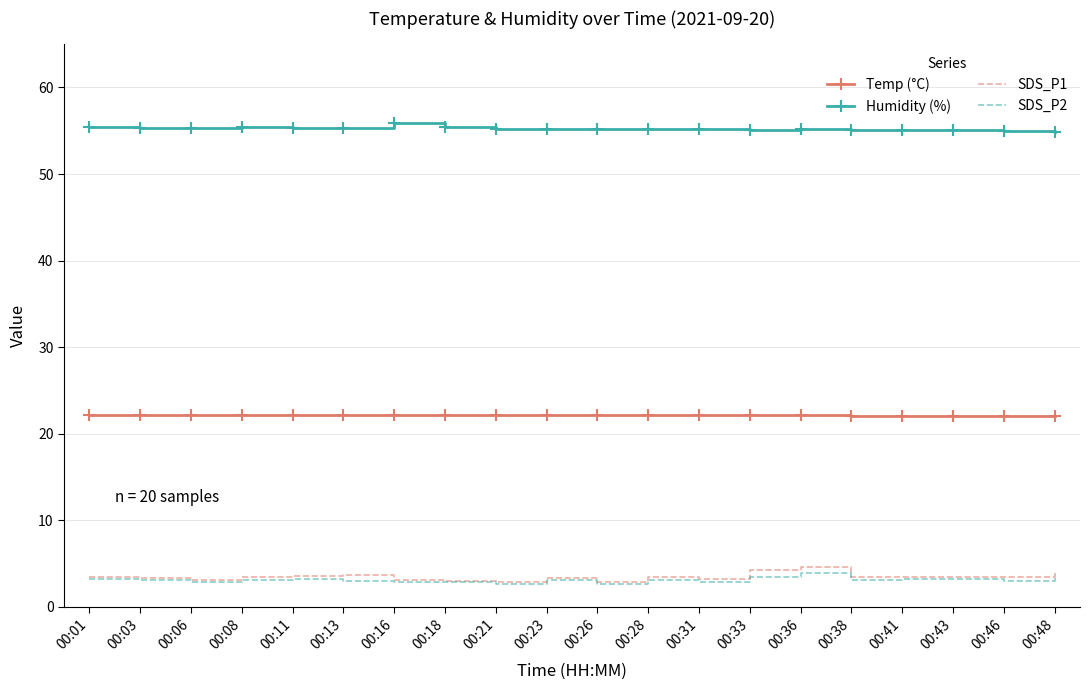

True or false: SDS_P2 has more than 0 points higher than both neighbors.

True